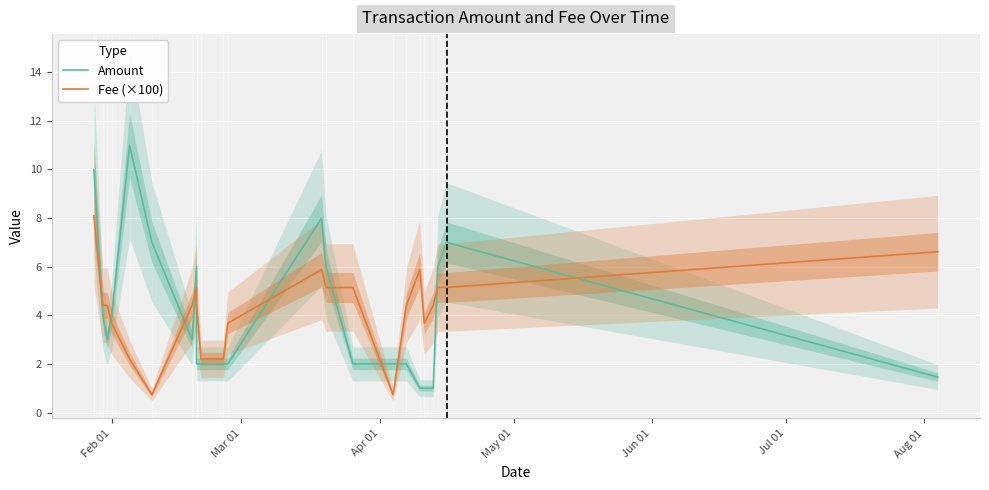

At which label does Amount first exceed 3?

Feb 01